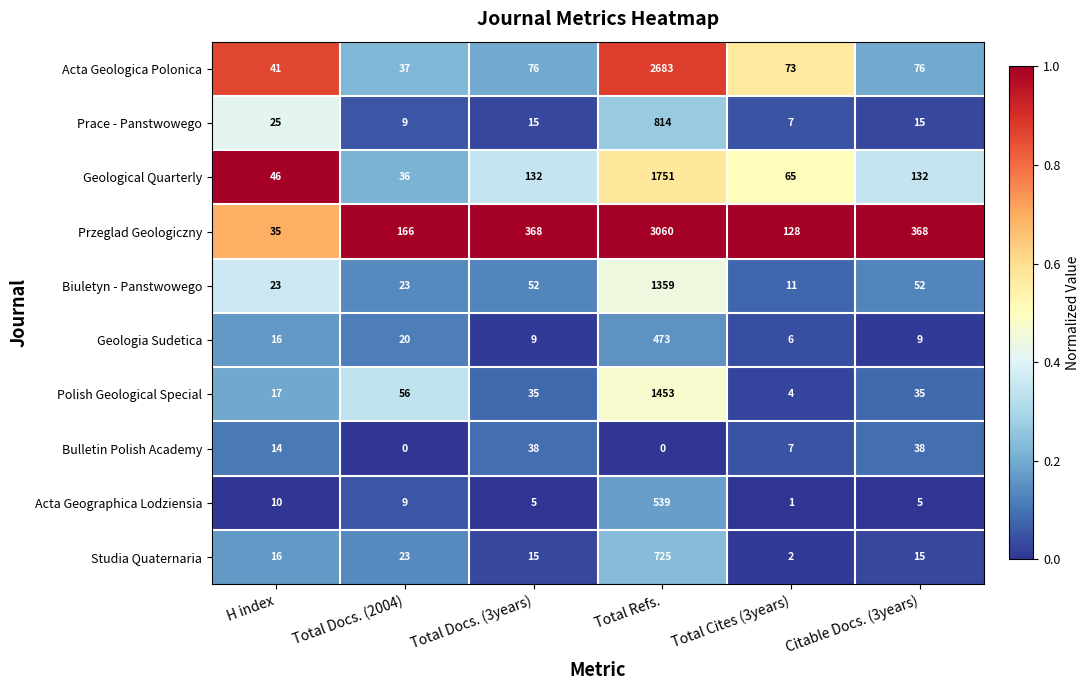

What is the difference between the second highest and second lowest values in the Prace - Panstwowego series?

16